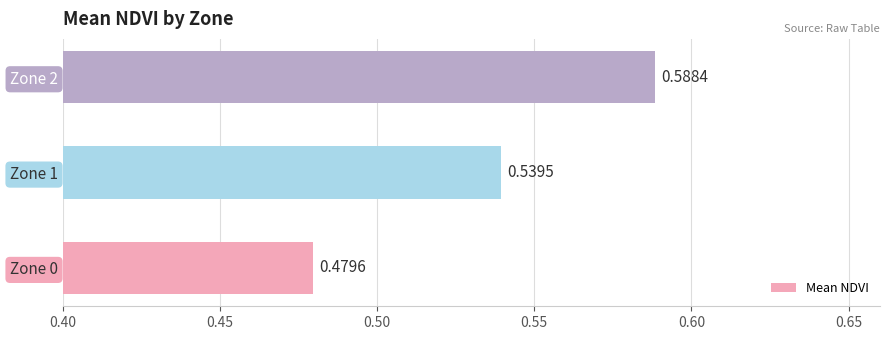

What is the sum of the values at Zone 0 and Zone 2?

1.1